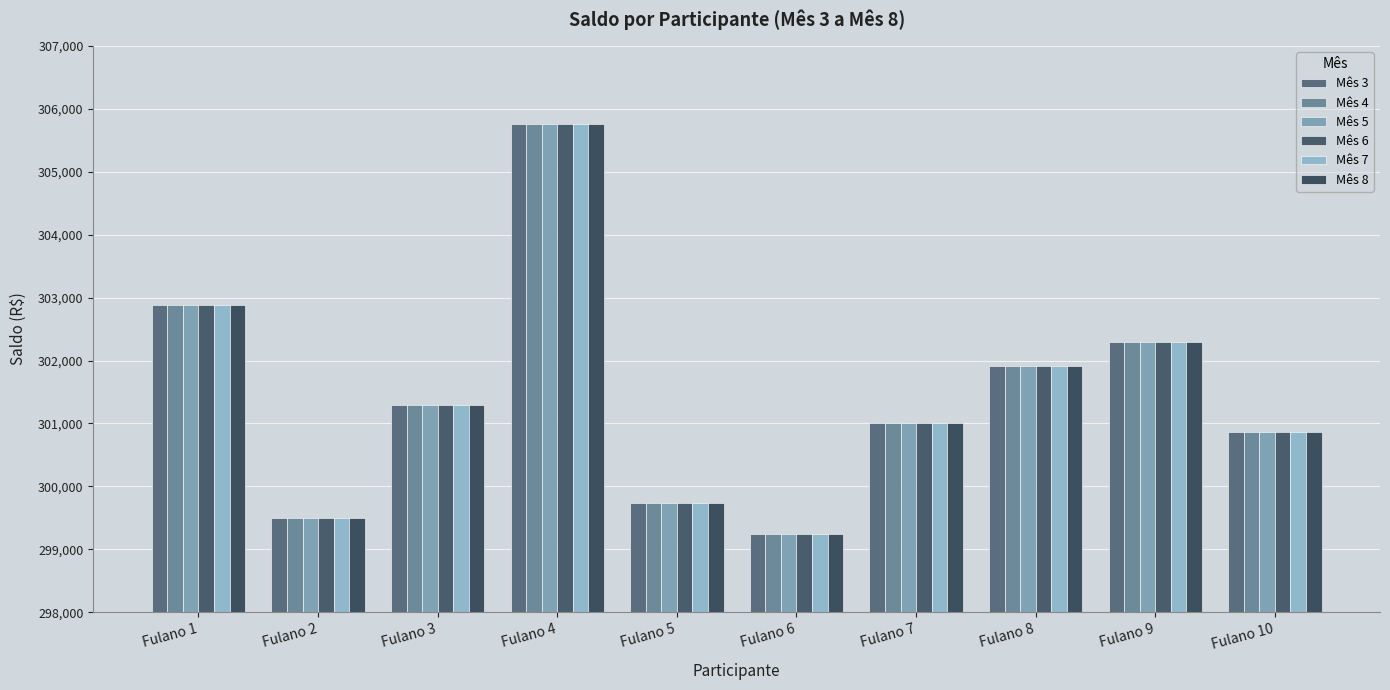

Which has a higher value, Fulano 8 or Fulano 5?

Fulano 8